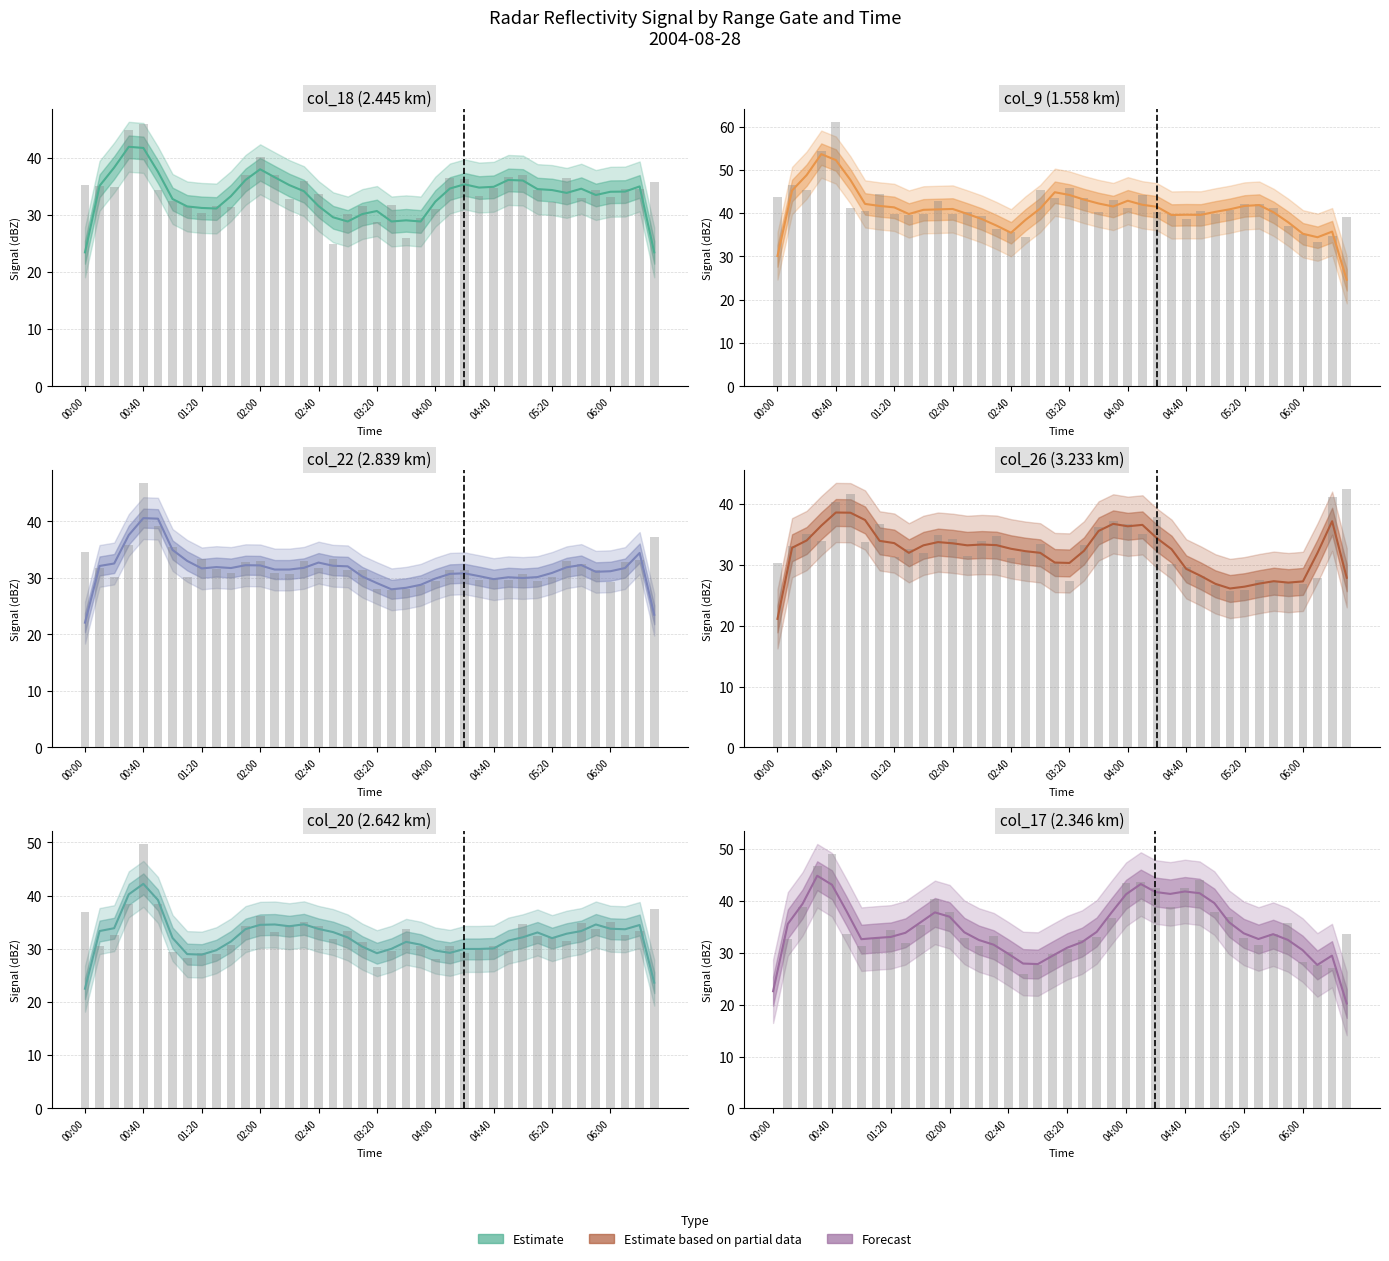

What is the sum of all col_17 (2.346) values?

1381.4